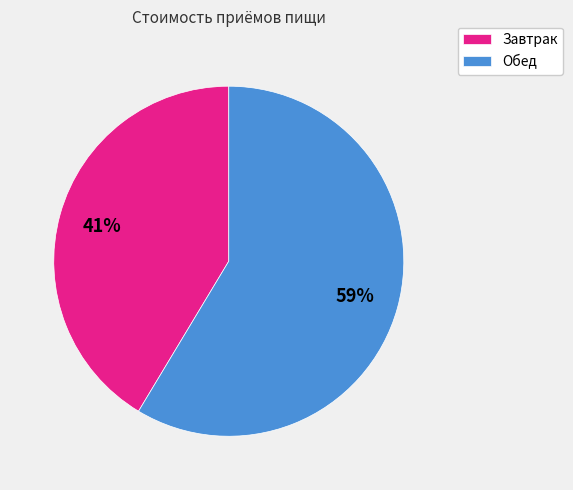

What is the ratio of the value at Обед to the value at Завтрак?

1.4